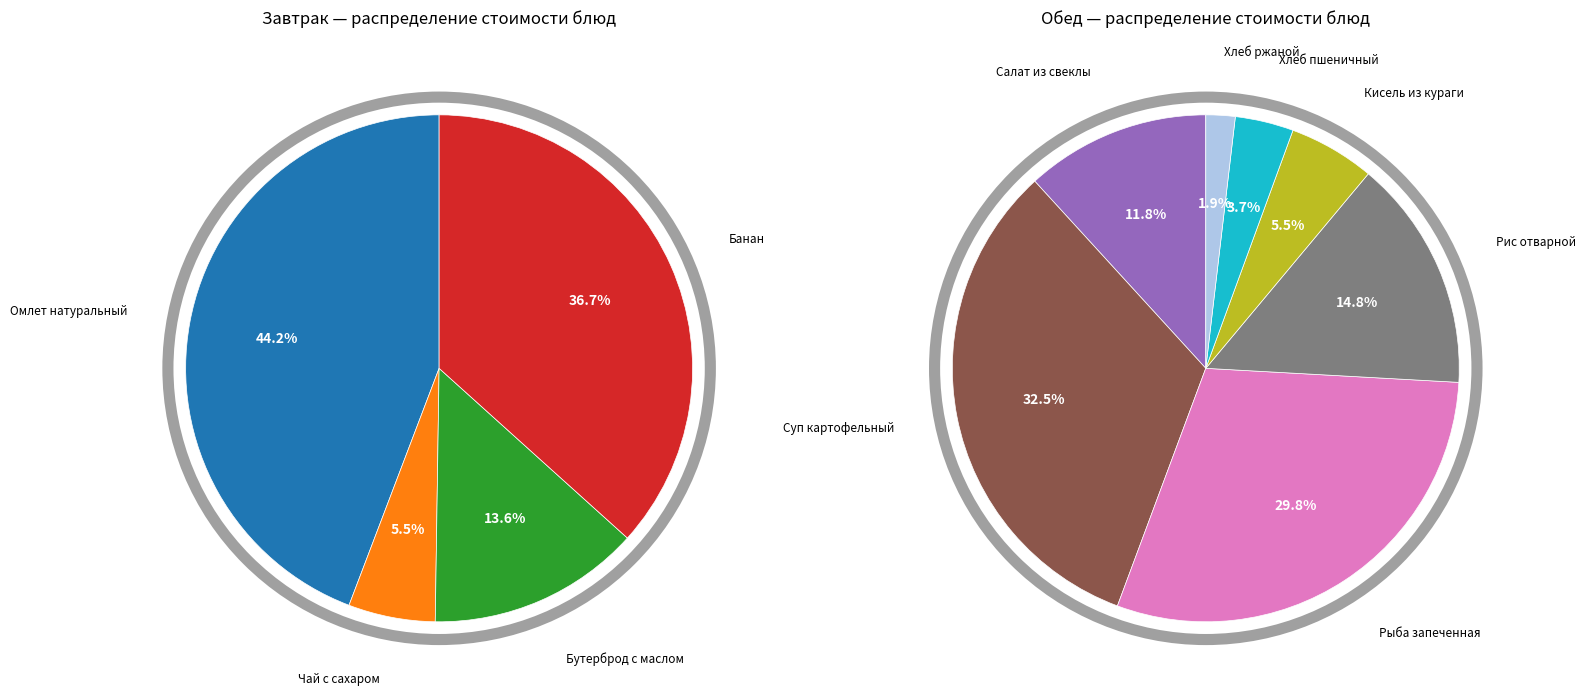

Combined, do Салат из свеклы and Хлеб пшеничный account for over 50%?

No